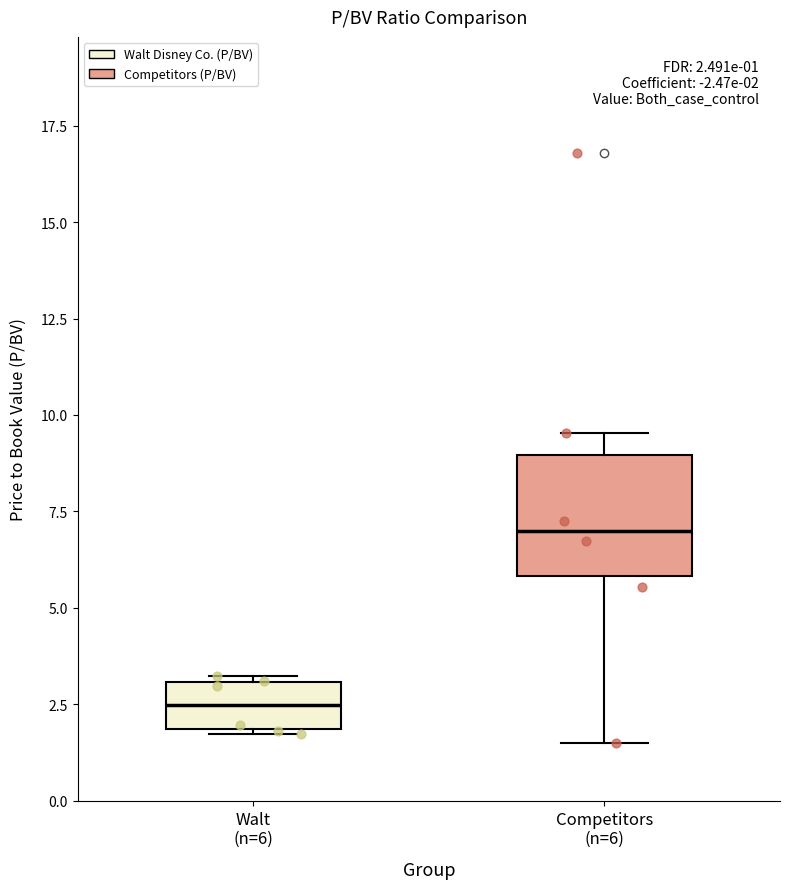

Which box is the tallest, from its lower edge to its upper edge?

Competitors (n=6)